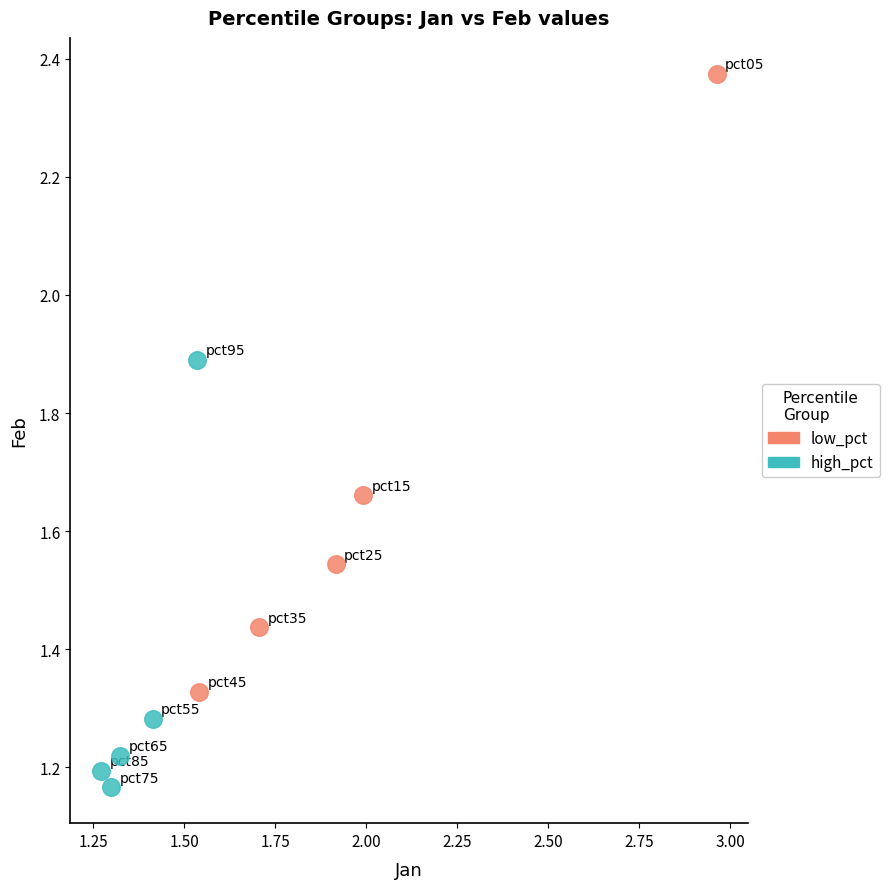

Which series has the widest spread of Y values?

low_pct